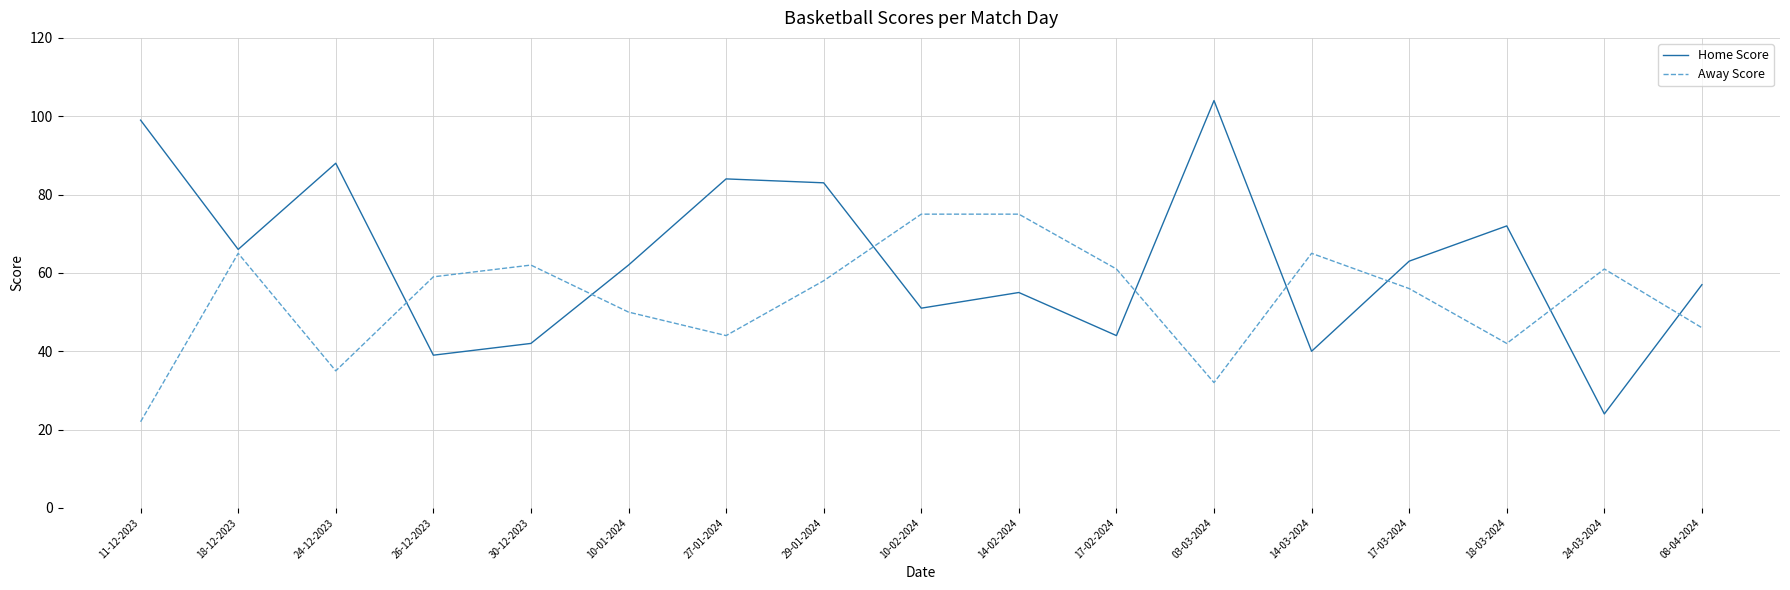

At which category does Away Score reach its first local peak?

18-12-2023